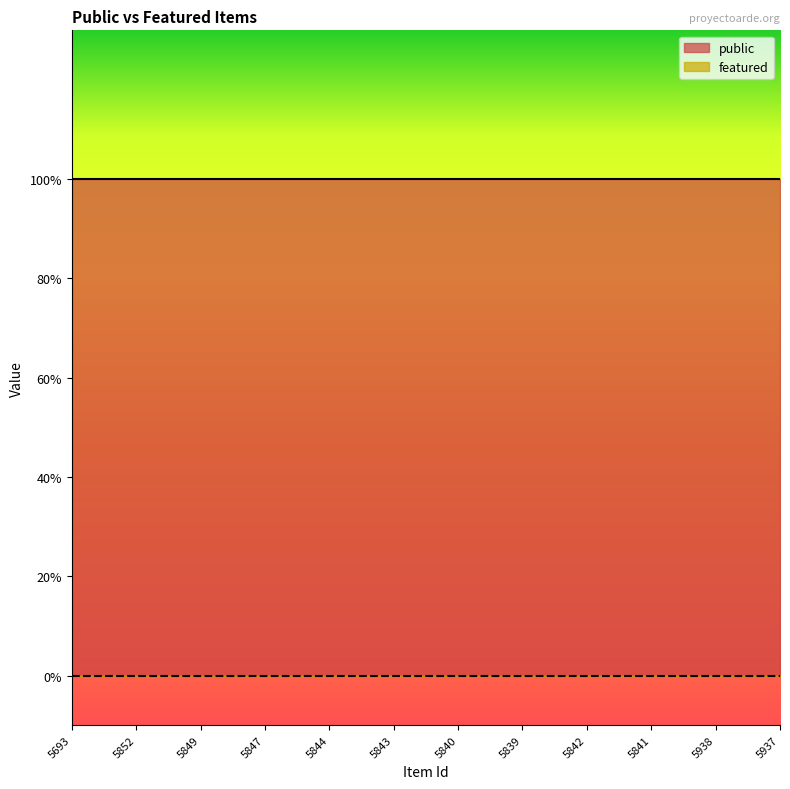

The value of public at 5938 is 1. True or false?

False